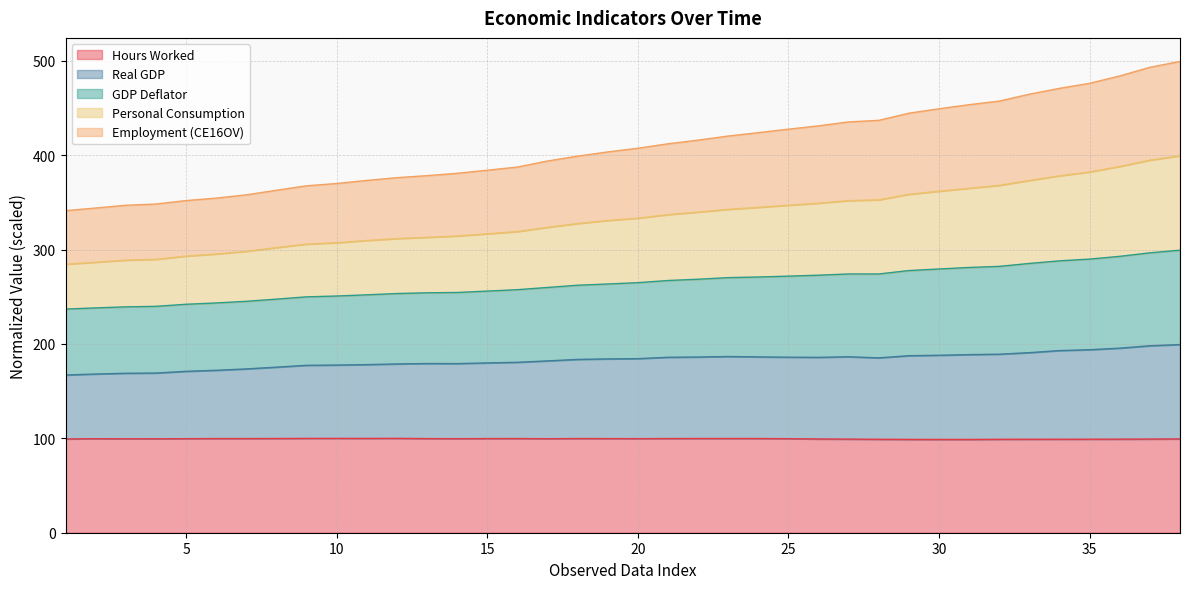

What is the highest value of the Hours Worked series?

100.0